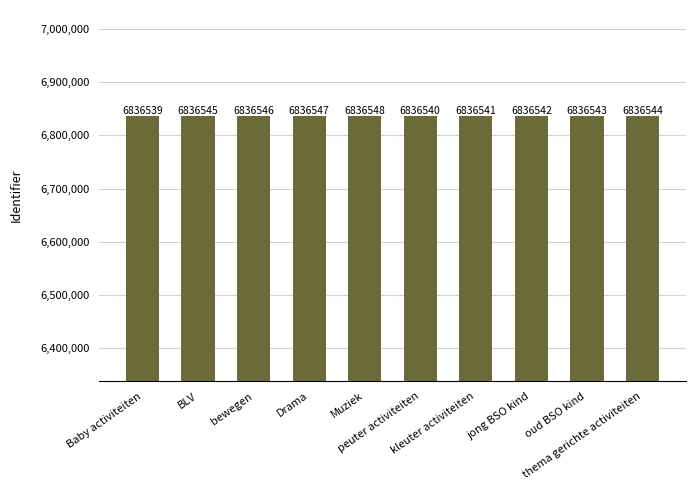

What is the difference between the maximum and minimum values?

9